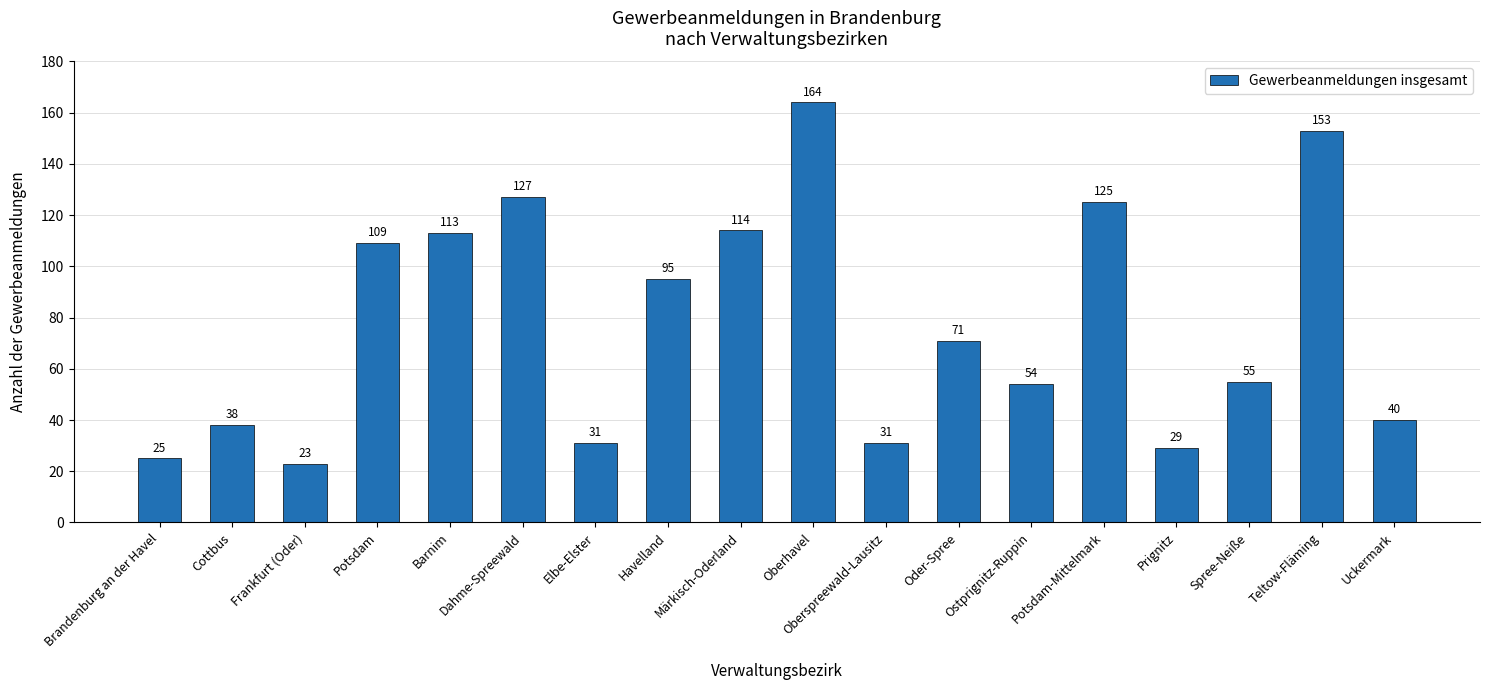

Read the value at Teltow-Fläming.

153